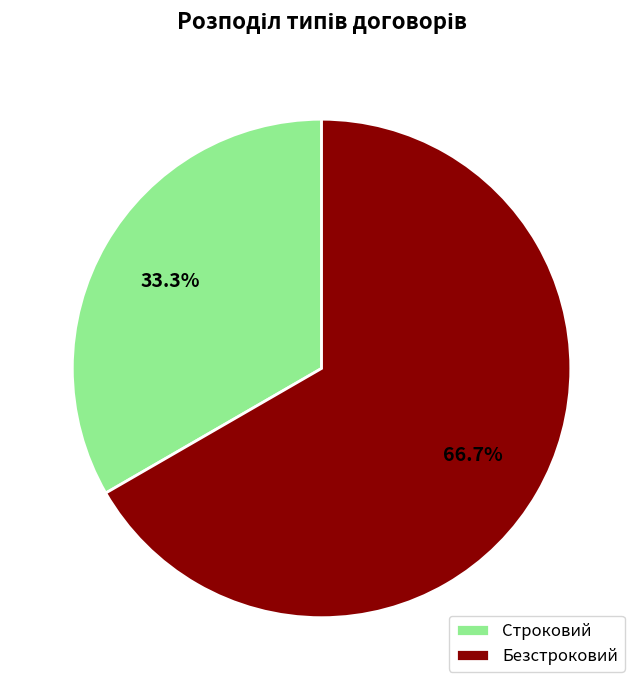

What percentage is the Безстроковий slice, to the nearest percent?

67%